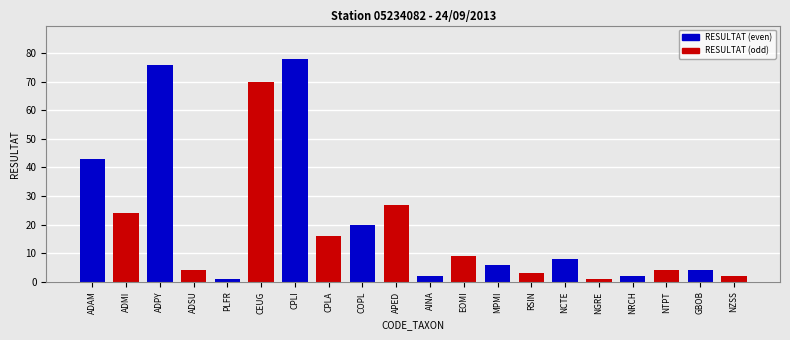

Reading left to right, transcribe all the data shown in this chart.

43	24	76	4	1	70	78	16	20	27	2	9	6	3	8	1	2	4	4	2